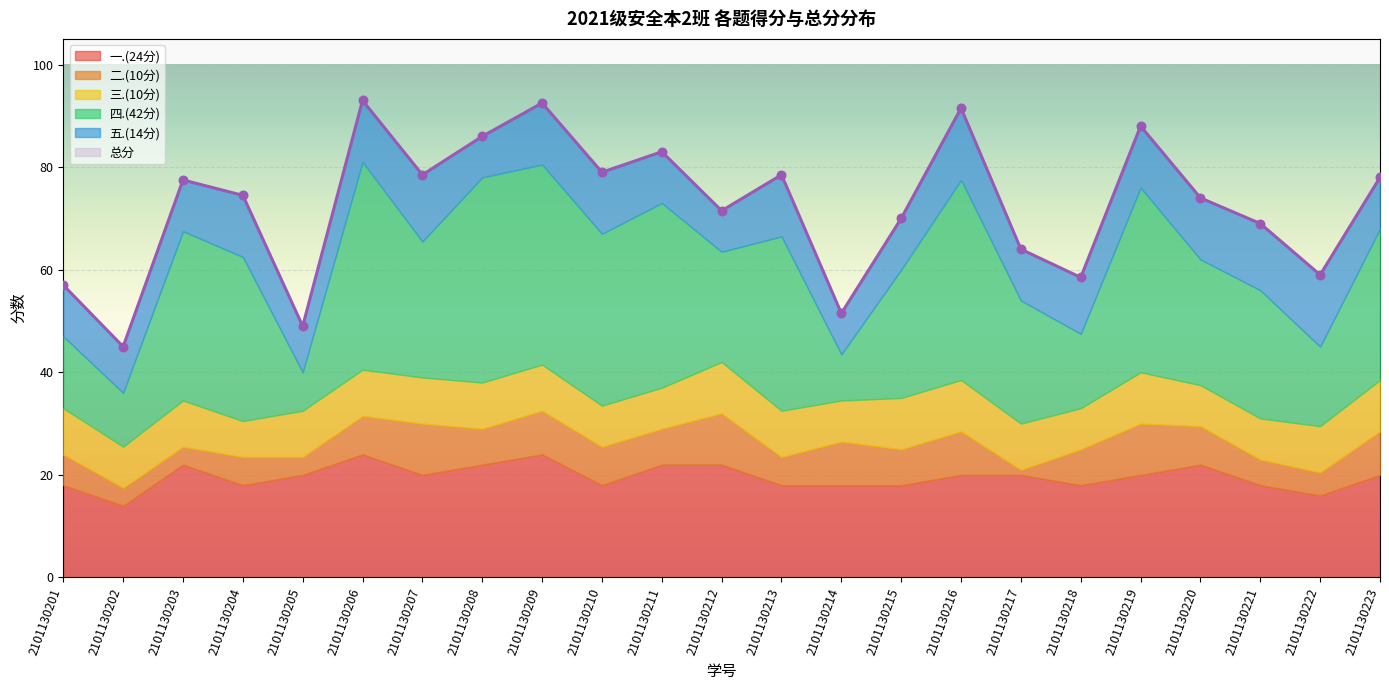

What are all the series names shown in the legend?

一.(24分), 二.(10分), 三.(10分), 四.(42分), 五.(14分), 总分